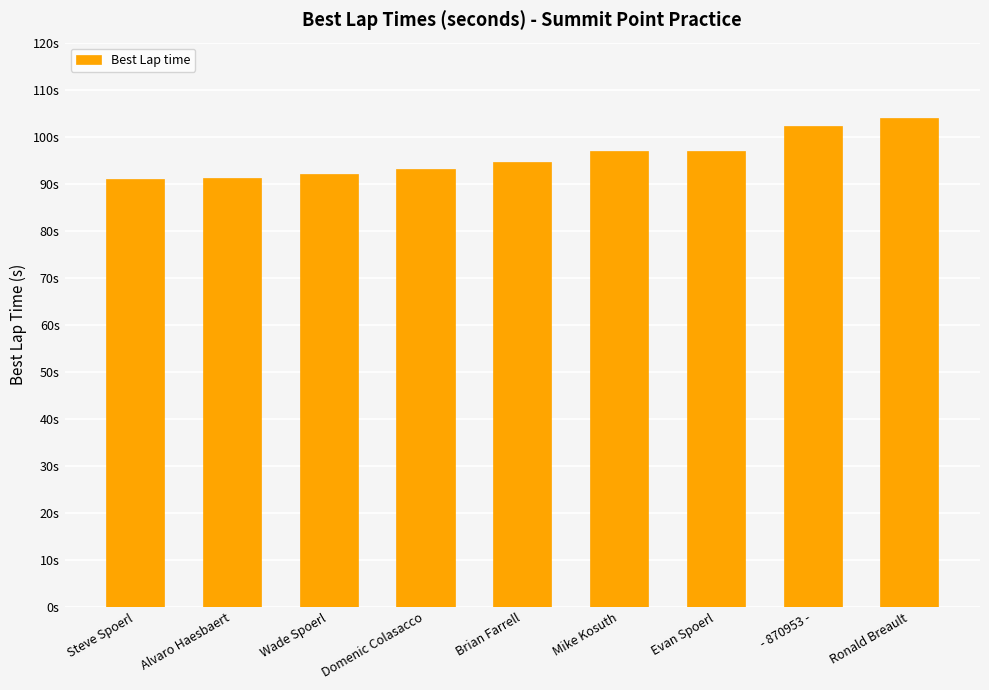

The chart shows a value of 52.8 at Evan Spoerl. True or false?

False